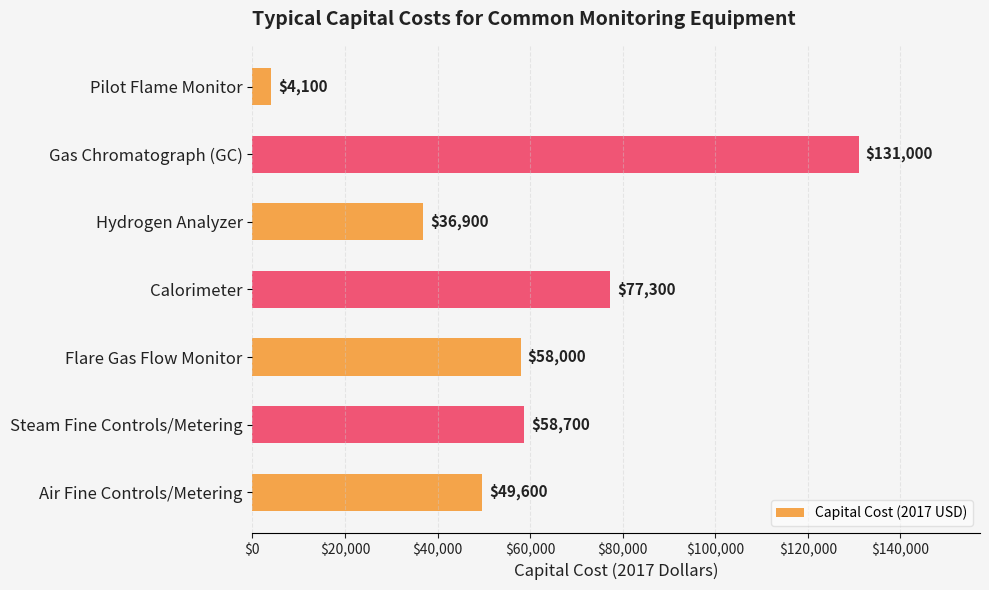

Read the value at Calorimeter.

77300